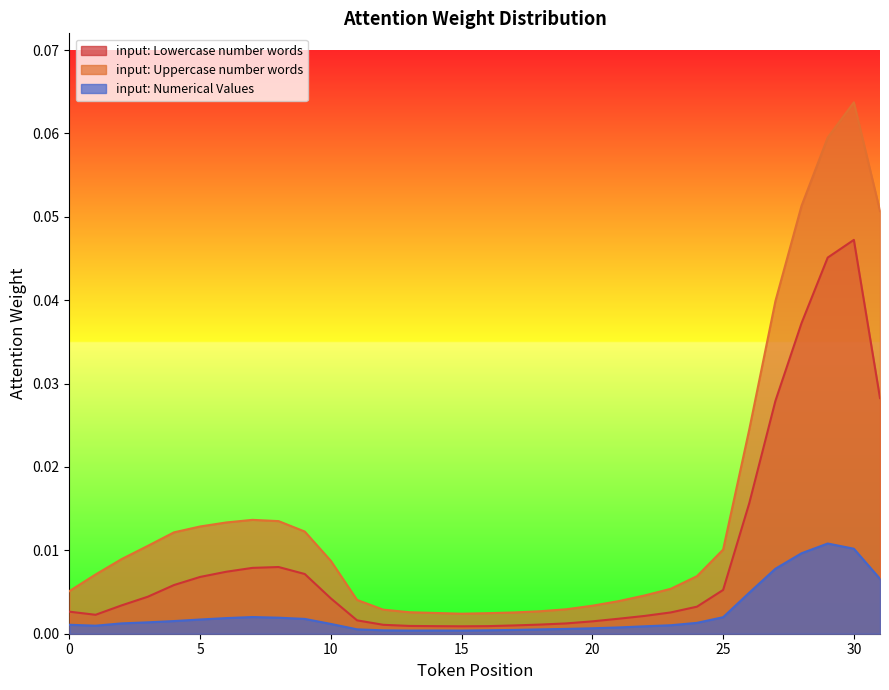

Reading left to right, transcribe all the data shown in this chart.

input: Lowercase number words: 0=0.0	1=0.0	2=0.0	3=0.0	4=0.0	5=0.0	6=0.0	7=0.0	8=0.0	9=0.0	10=0.0	11=0.0	12=0.0	13=0.0	14=0.0	15=0.0	16=0.0	17=0.0	18=0.0	19=0.0	20=0.0	21=0.0	22=0.0	23=0.0	24=0.0	25=0.0	26=0.0	27=0.0	28=0.0	29=0.0	30=0.0	31=0.0
input: Uppercase number words: 0=0.0	1=0.0	2=0.0	3=0.0	4=0.0	5=0.0	6=0.0	7=0.0	8=0.0	9=0.0	10=0.0	11=0.0	12=0.0	13=0.0	14=0.0	15=0.0	16=0.0	17=0.0	18=0.0	19=0.0	20=0.0	21=0.0	22=0.0	23=0.0	24=0.0	25=0.0	26=0.0	27=0.0	28=0.1	29=0.1	30=0.1	31=0.1
input: Numerical Values: 0=0.0	1=0.0	2=0.0	3=0.0	4=0.0	5=0.0	6=0.0	7=0.0	8=0.0	9=0.0	10=0.0	11=0.0	12=0.0	13=0.0	14=0.0	15=0.0	16=0.0	17=0.0	18=0.0	19=0.0	20=0.0	21=0.0	22=0.0	23=0.0	24=0.0	25=0.0	26=0.0	27=0.0	28=0.0	29=0.0	30=0.0	31=0.0